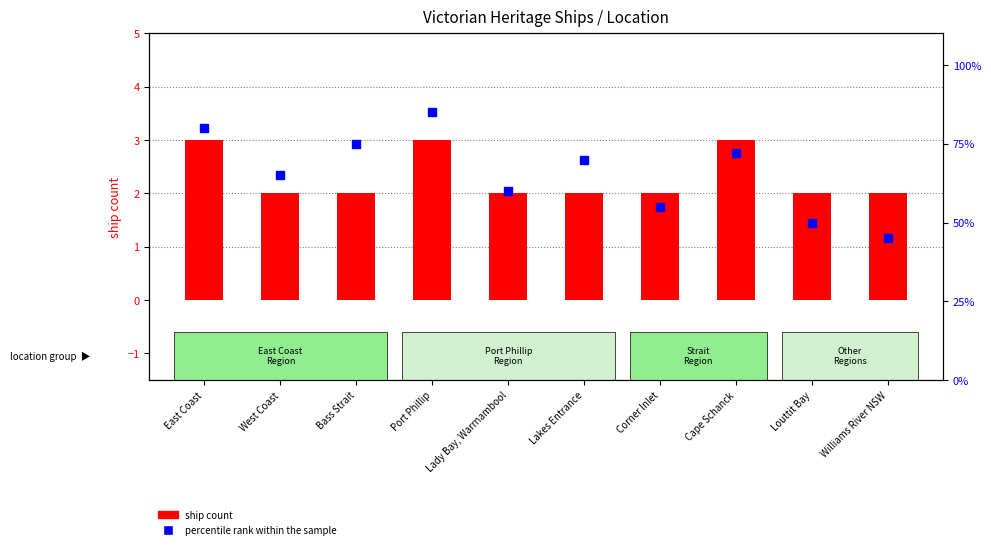

What are all the series names shown in the legend?

ship count, percentile rank within the sample